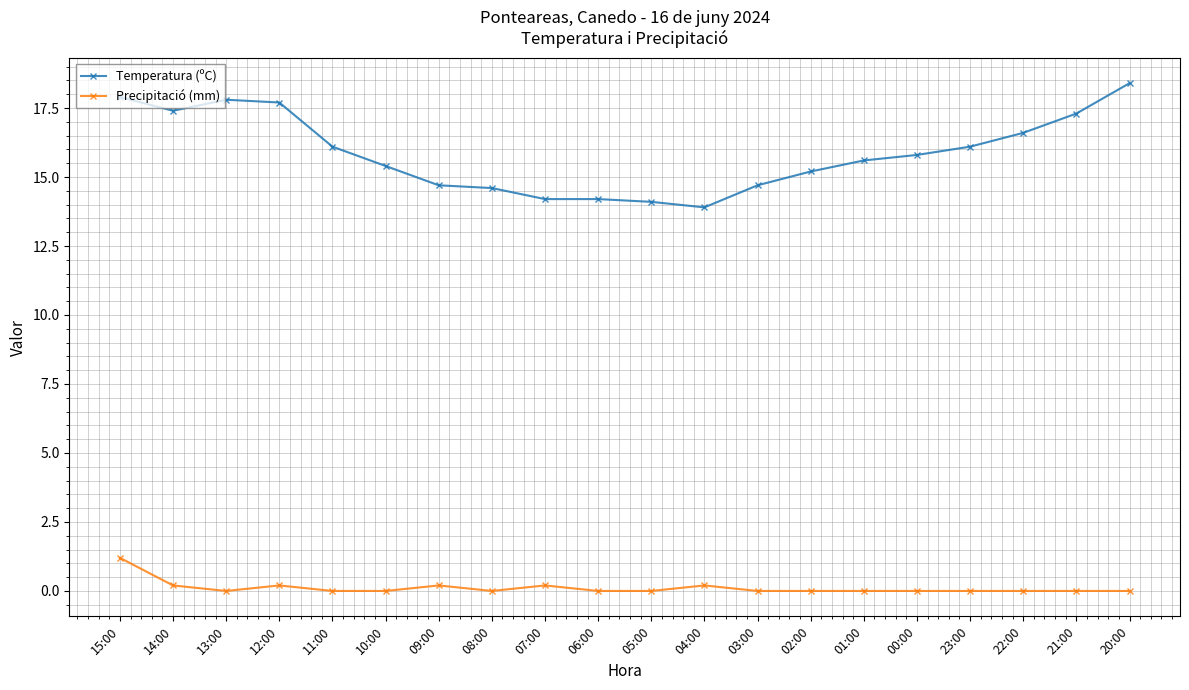

What is the difference between the maximum and minimum values in the Temperatura (ºC) series?

4.5